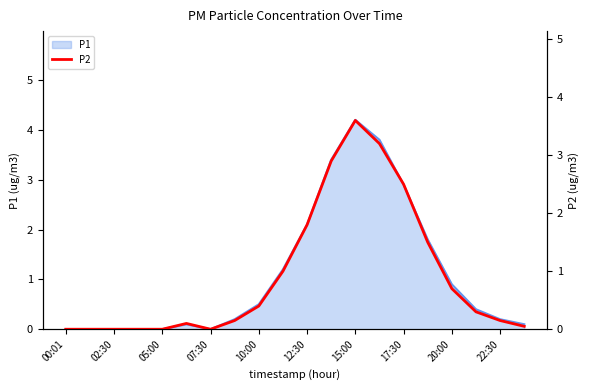

Is it true that P1 equals -2.1 at 00:01?

False